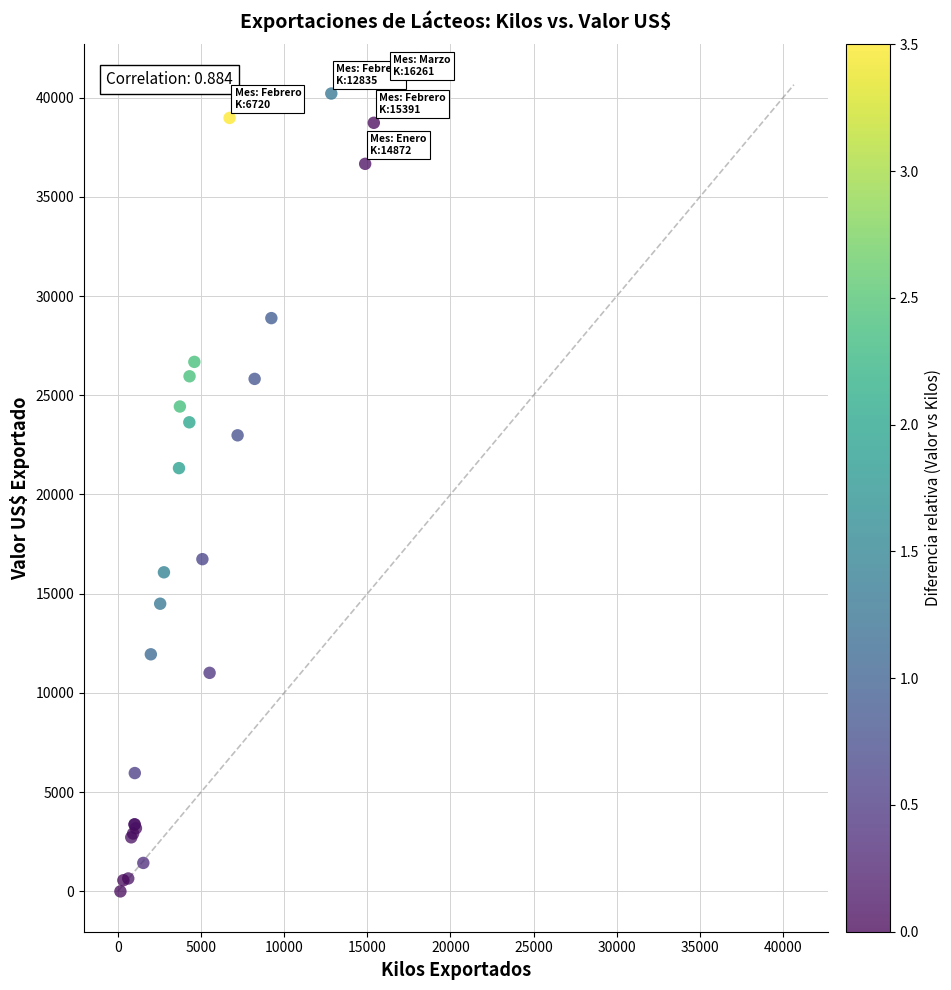

What Y value in the scatter plot is closest to 20324?

21328.0